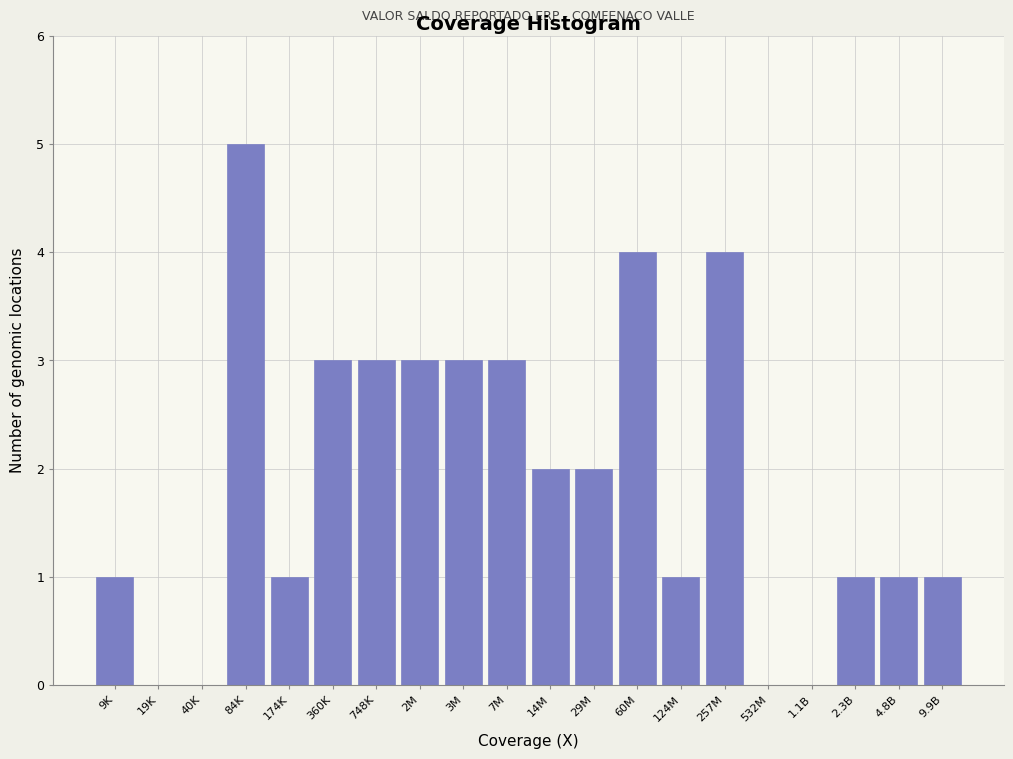

Reading left to right, extract all data points from this chart.

9K=1	19K=0	40K=0	84K=5	174K=1	360K=3	748K=3	2M=3	3M=3	7M=3	14M=2	29M=2	60M=4	124M=1	257M=4	532M=0	1.1B=0	2.3B=1	4.8B=1	9.9B=1